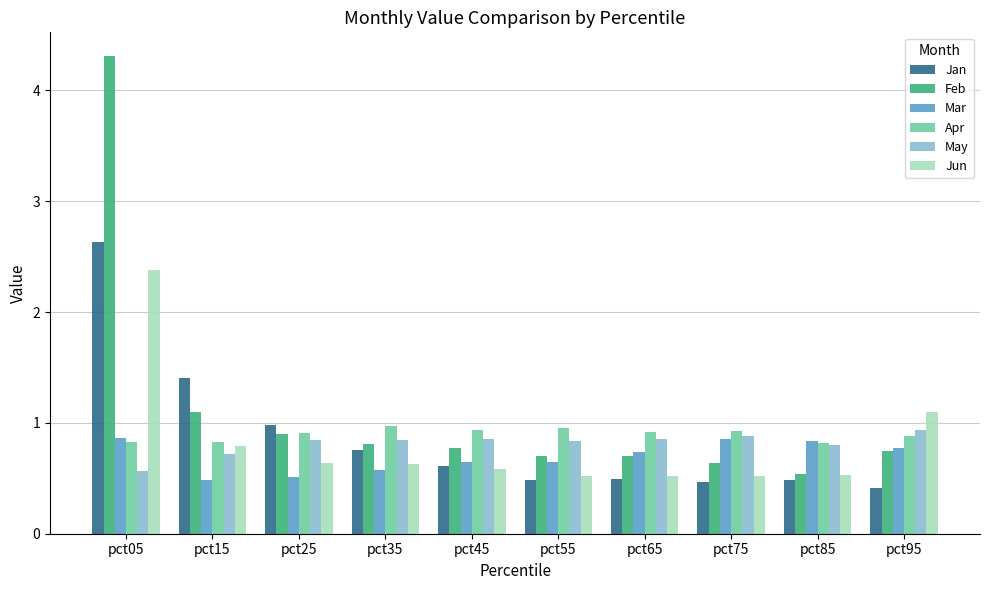

How many distinct data groups are displayed?

6